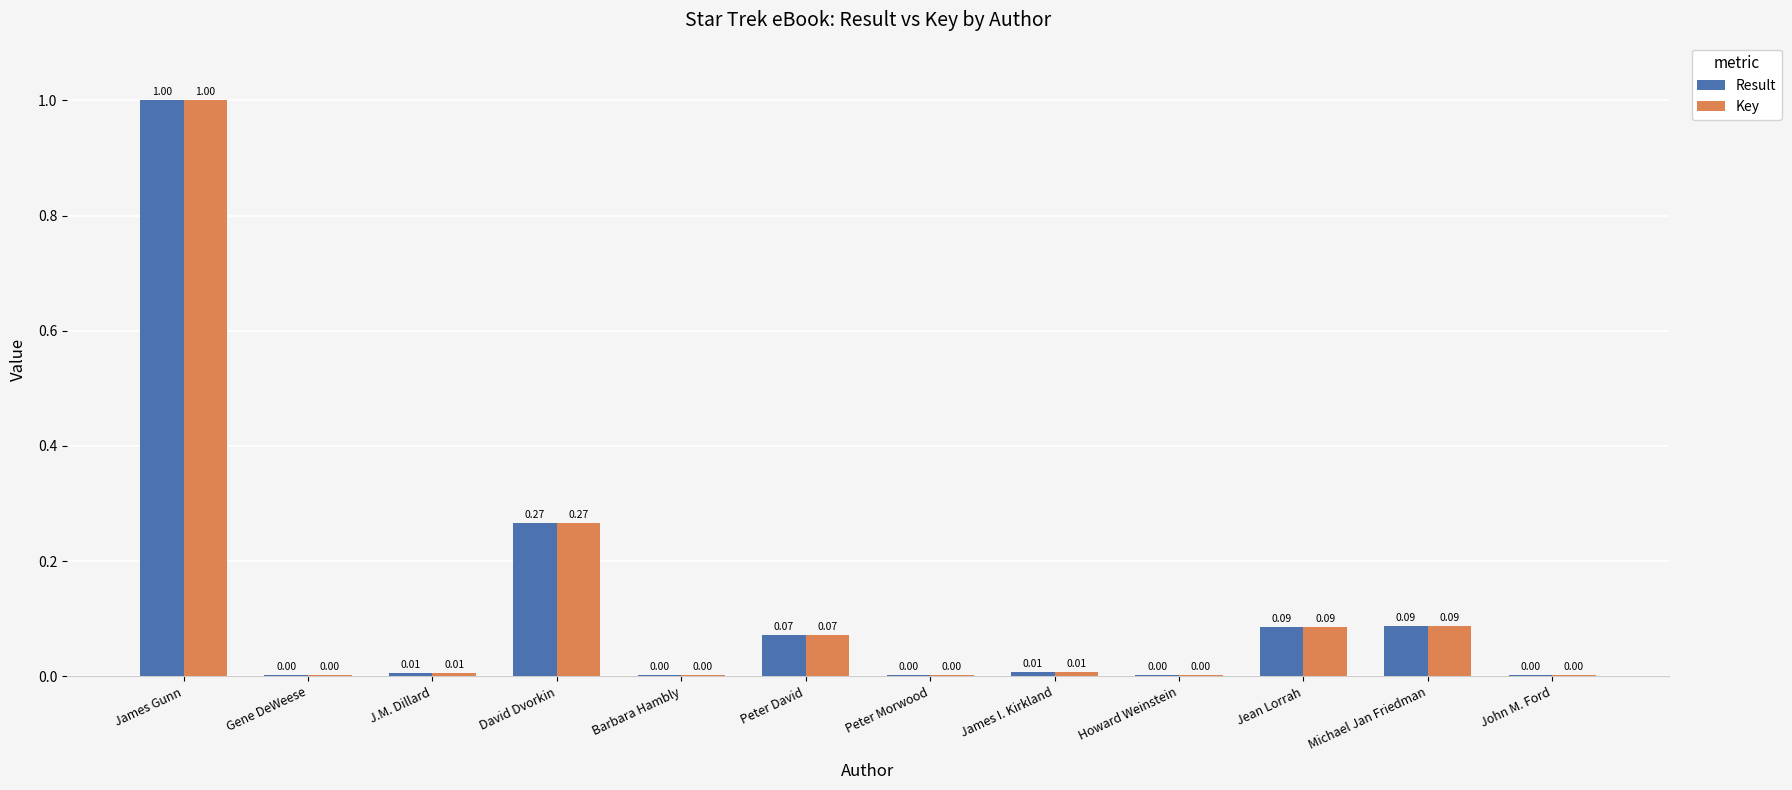

Which category has the highest value in the Key series?

James Gunn